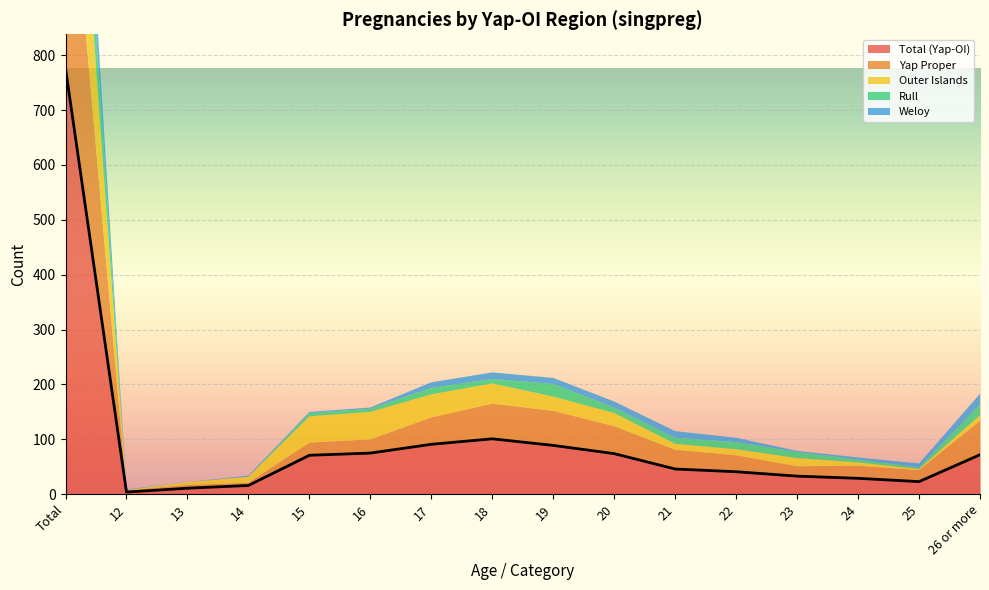

Reading left to right, extract all data points from this chart.

Total (Yap-OI): 776	4	11	16	71	75	91	101	89	74	46	41	33	29	23	72
Yap Proper: 477	3	6	5	23	25	49	64	63	50	35	30	18	23	21	62
Outer Islands: 299	1	5	11	48	50	42	37	26	24	11	11	15	6	2	10
Rull: 127	0	0	0	6	6	12	8	23	10	11	13	11	5	3	19
Weloy: 104	1	0	2	2	2	10	12	11	11	12	8	2	4	7	20